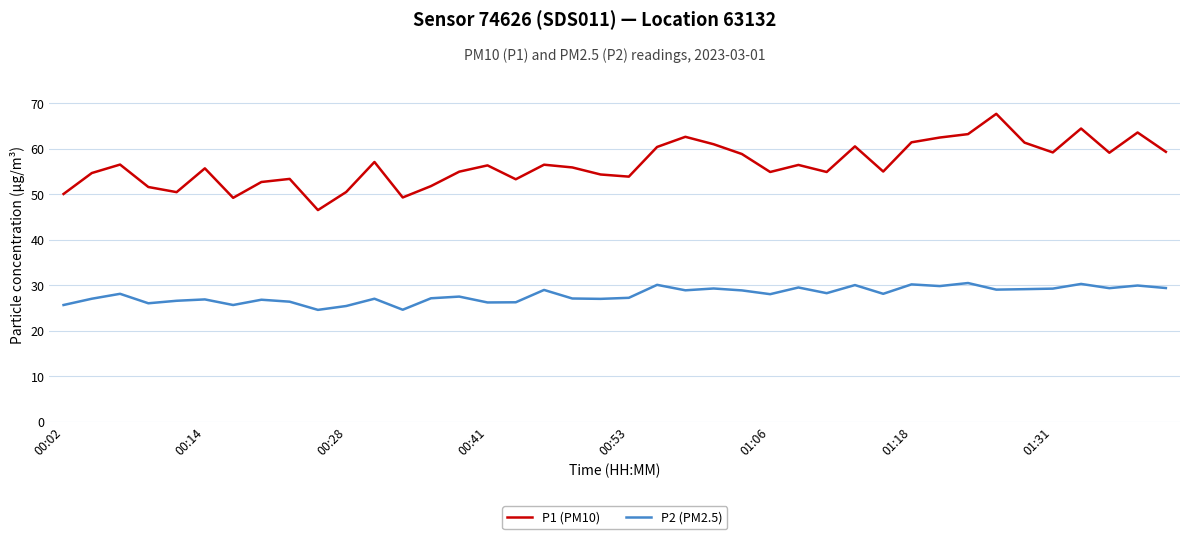

True or false: P2 (PM2.5) and P1 (PM10) intersect in this chart.

False